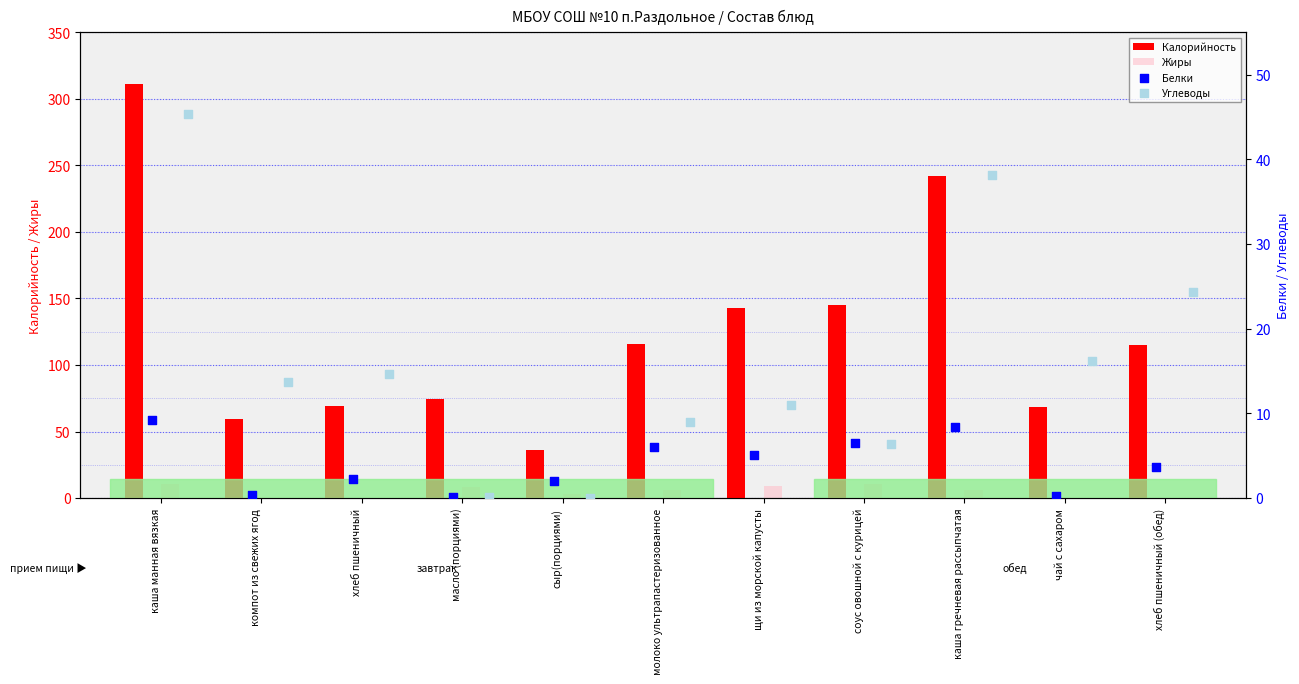

Which series contains the lowest Y value?

Углеводы